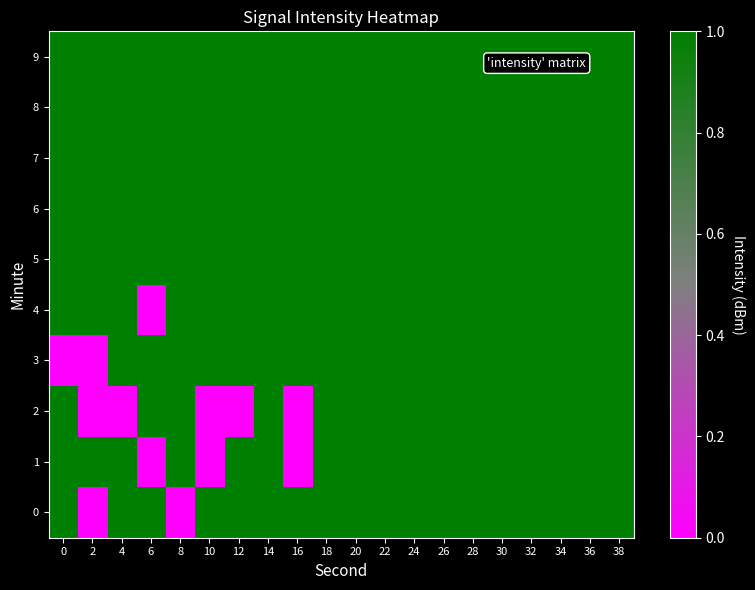

What is the greatest value displayed?

1